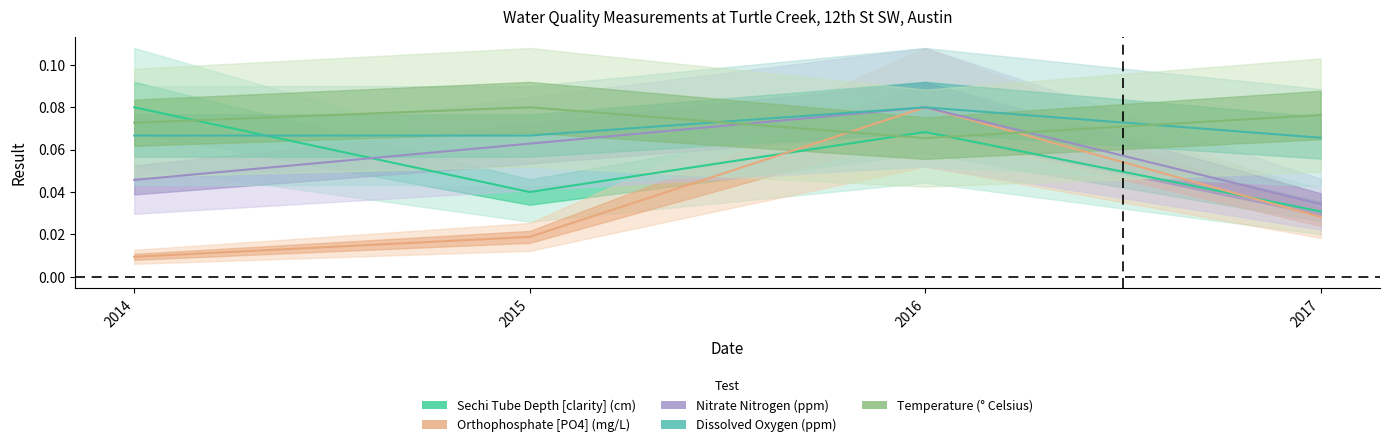

True or false: Orthophosphate [PO4] (mg/L) has more than 1 points higher than both neighbors.

False